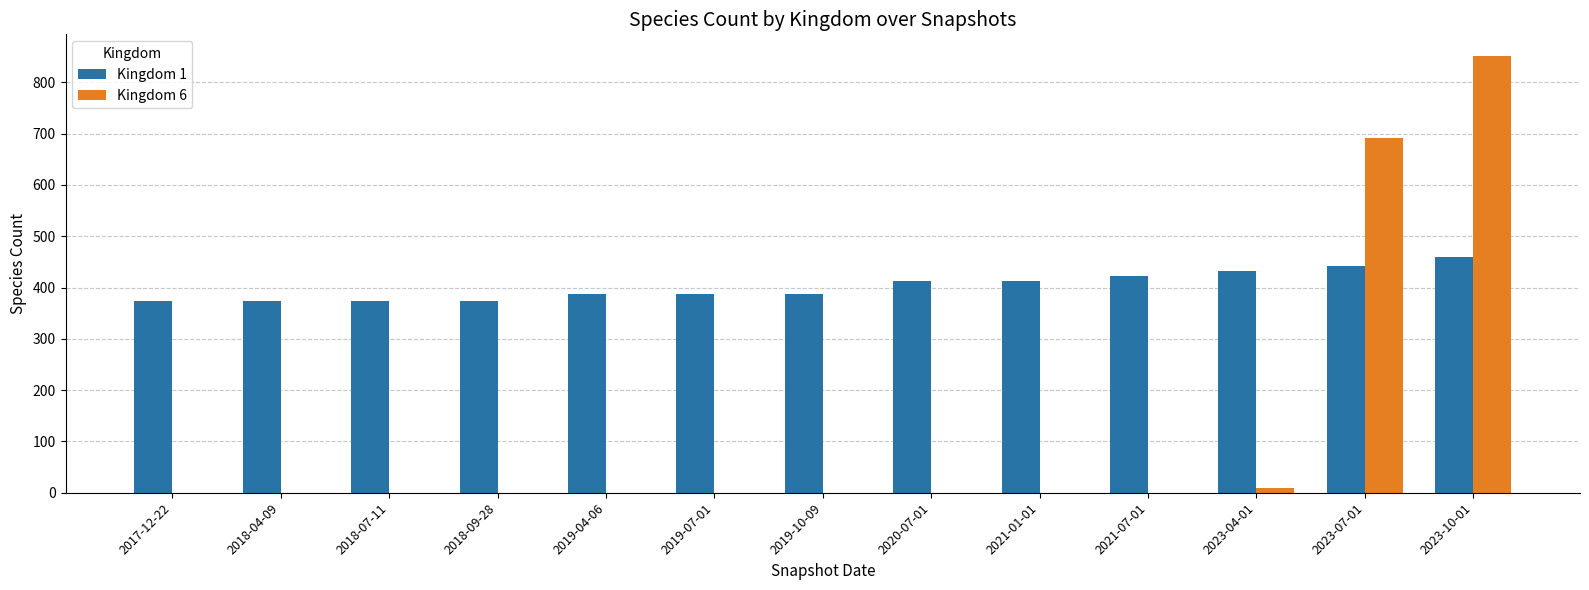

What is the sum of all Kingdom 6 values?

1553